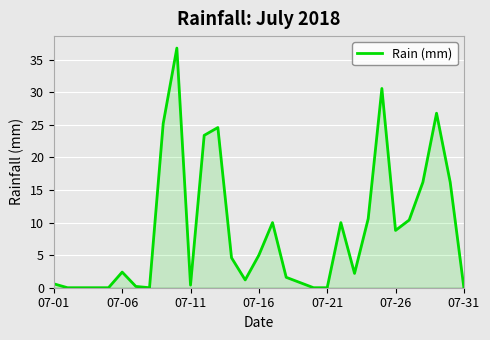

What is the difference between the maximum and minimum values?

36.8